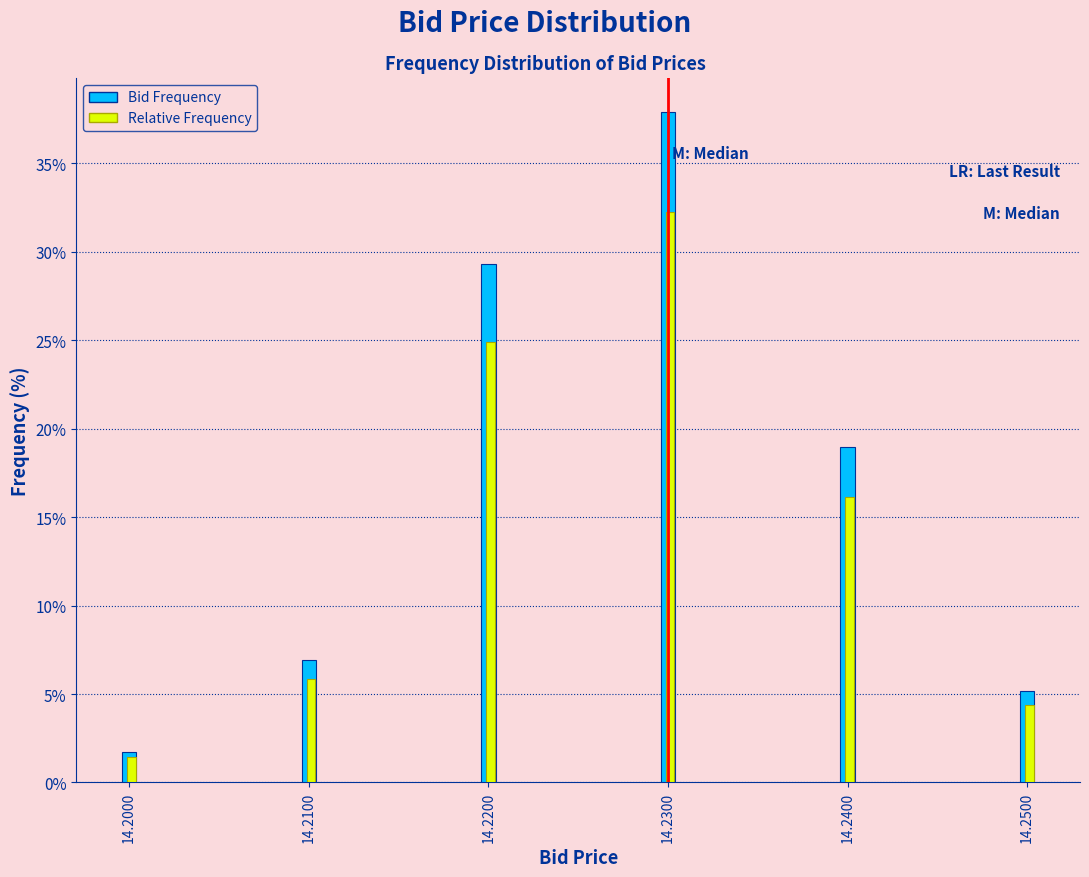

Rank the series by their maximum value, from highest to lowest.

Bid Frequency, Relative Frequency